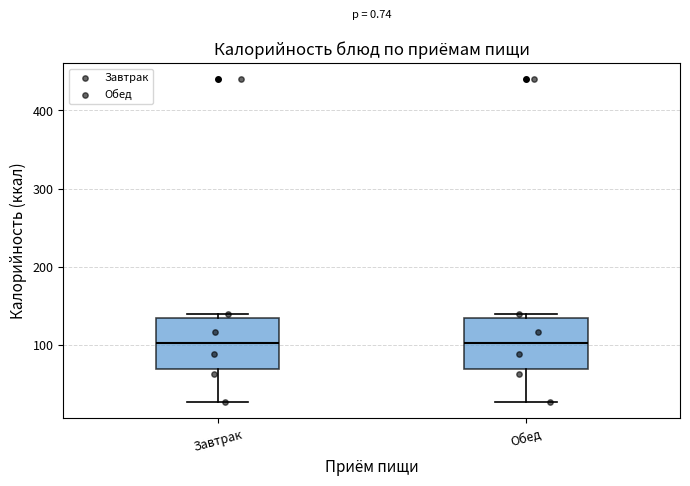

Reading left to right, read every box against the y-axis: the position of its median line, the range the box covers, and the ends of its whiskers. The values are not printed on the chart, so give them approximately, as read against the axis.

Завтрак: median 100, box 70 to 130, whiskers 30 to 140
Обед: median 100, box 70 to 130, whiskers 30 to 140